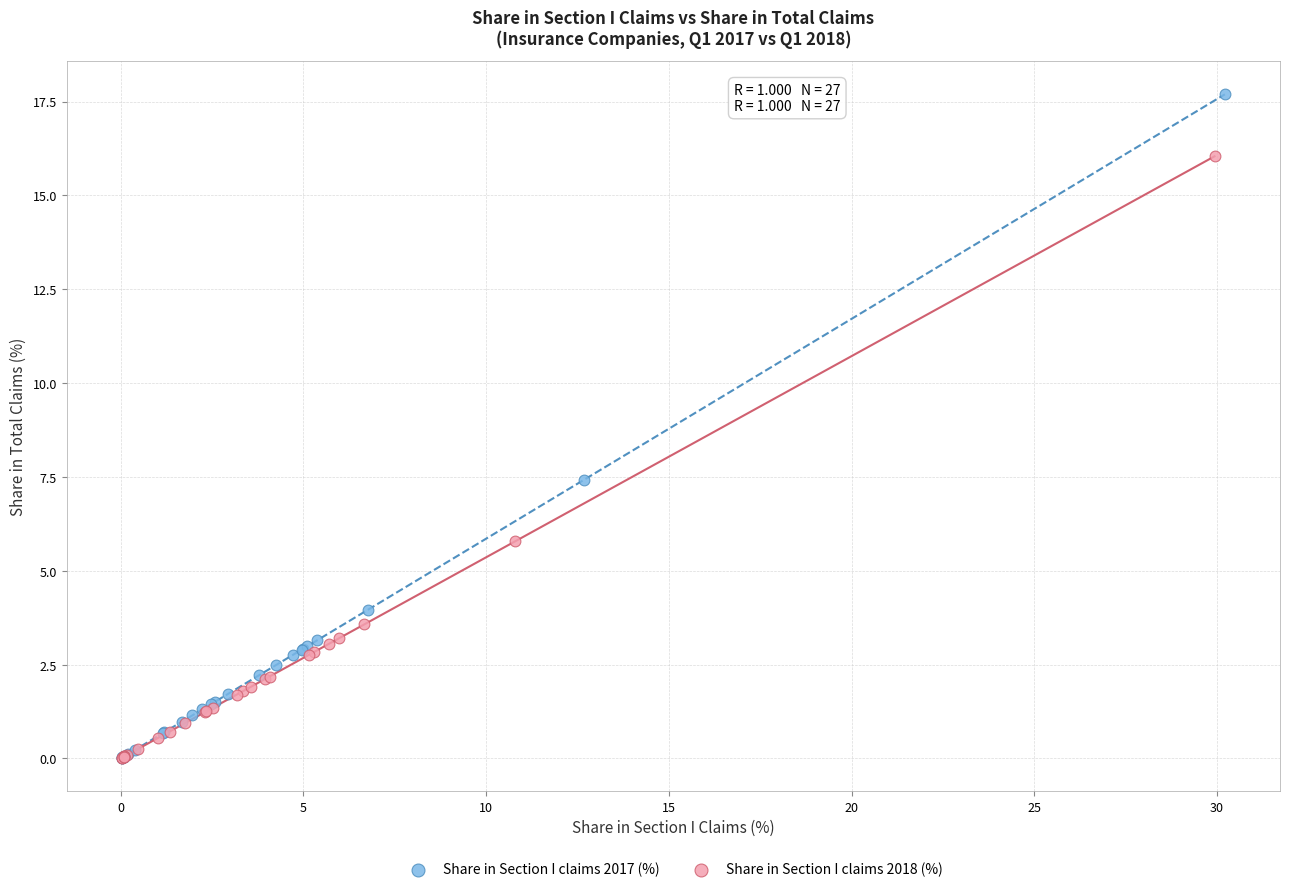

Which series has the widest spread of Y values?

Share in Section I claims 2017 (%)